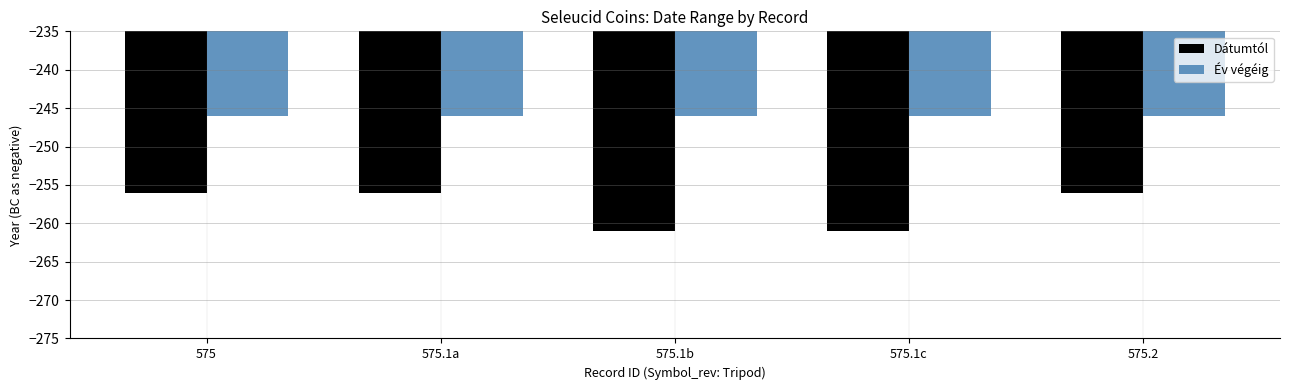

Rank the series at 575.1c from lowest to highest value.

Dátumtól, Év végéig